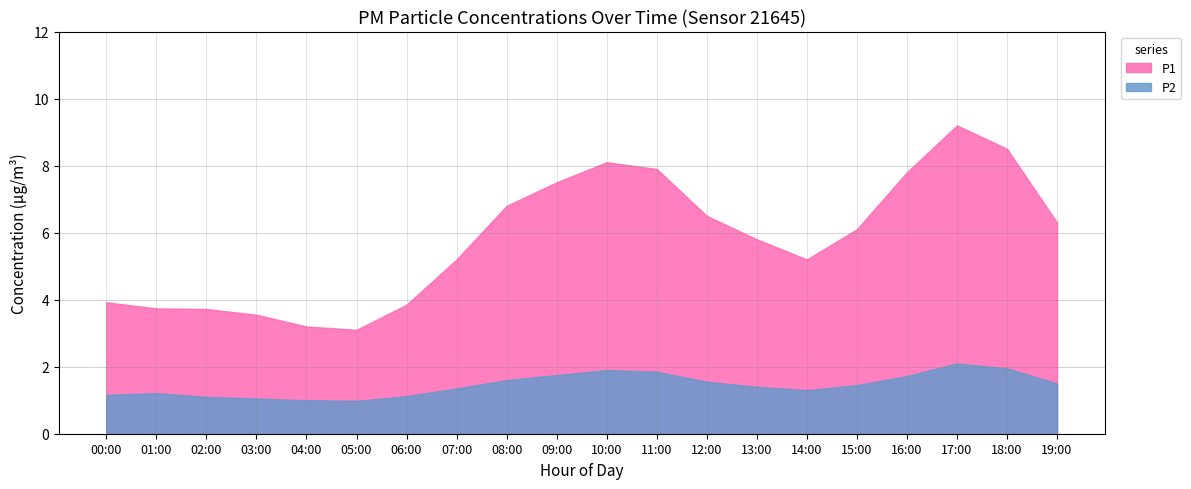

What is the label of the 16th point from the right?

04:00